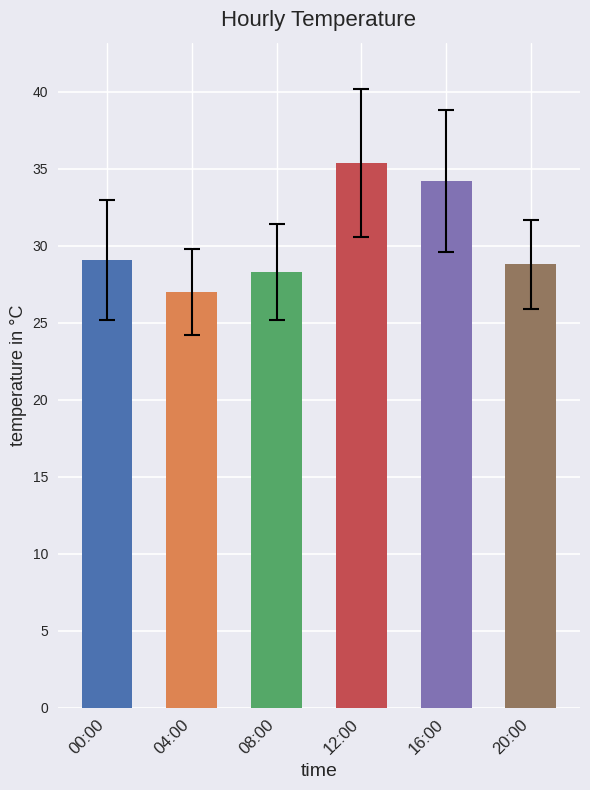

What is the label of the 4th bar from the left?

12:00